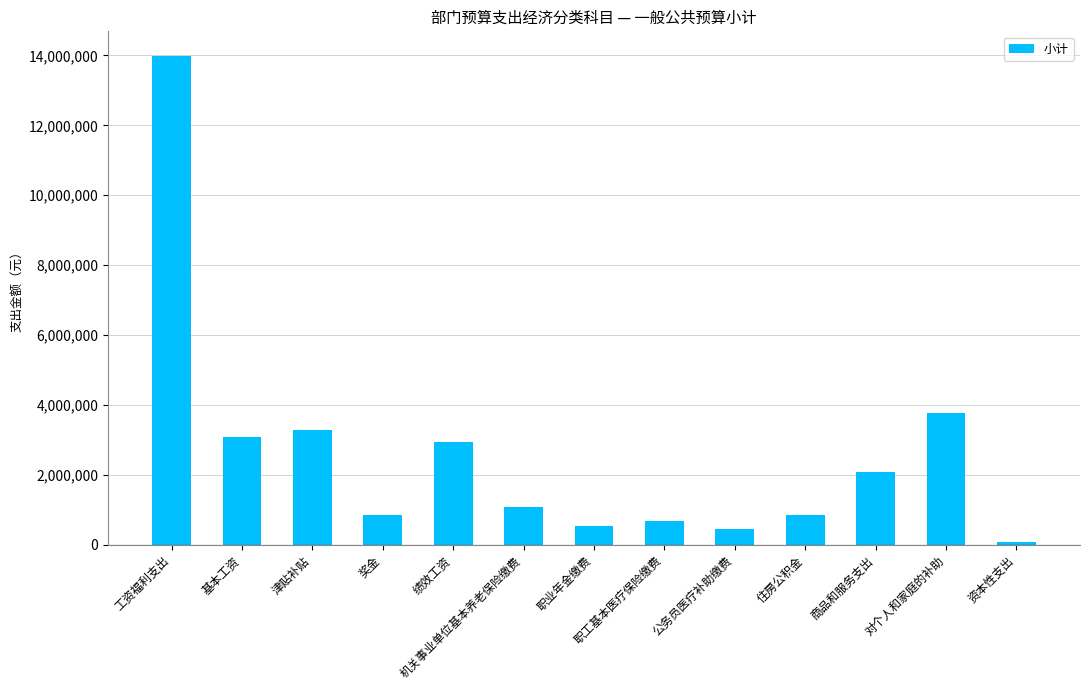

The chart shows a value of 3270396.0 at 津贴补贴. True or false?

True